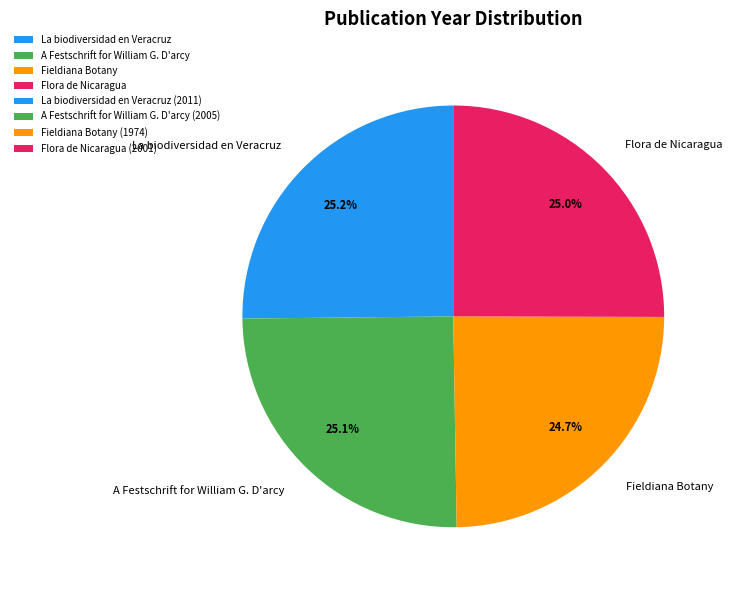

What portion of the pie excludes Fieldiana Botany?

75.3%